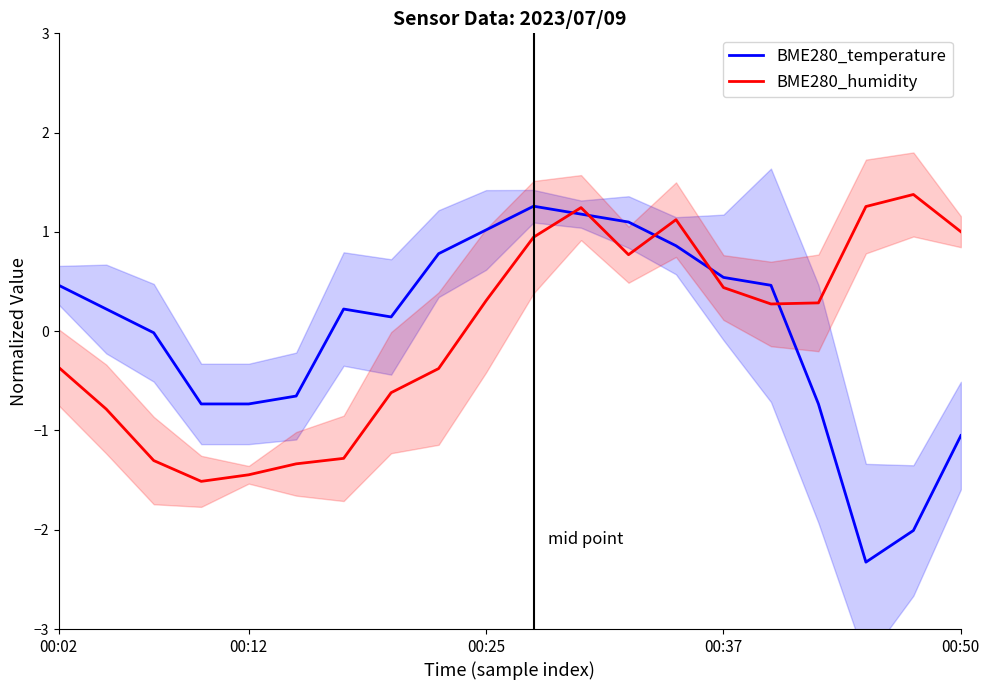

What is the lowest value of the BME280_temperature series?

-2.3